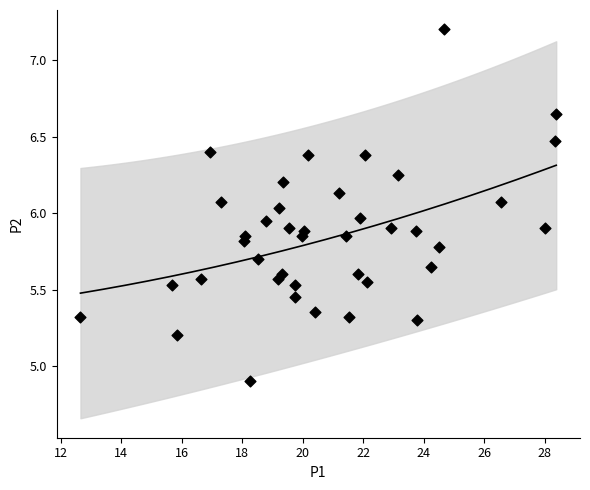

What is the range of Y values (max minus min)?

2.3